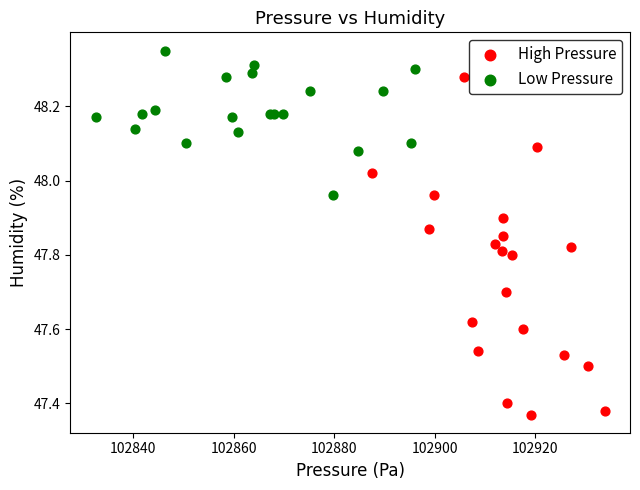

Which series has the widest spread of Y values?

High Pressure